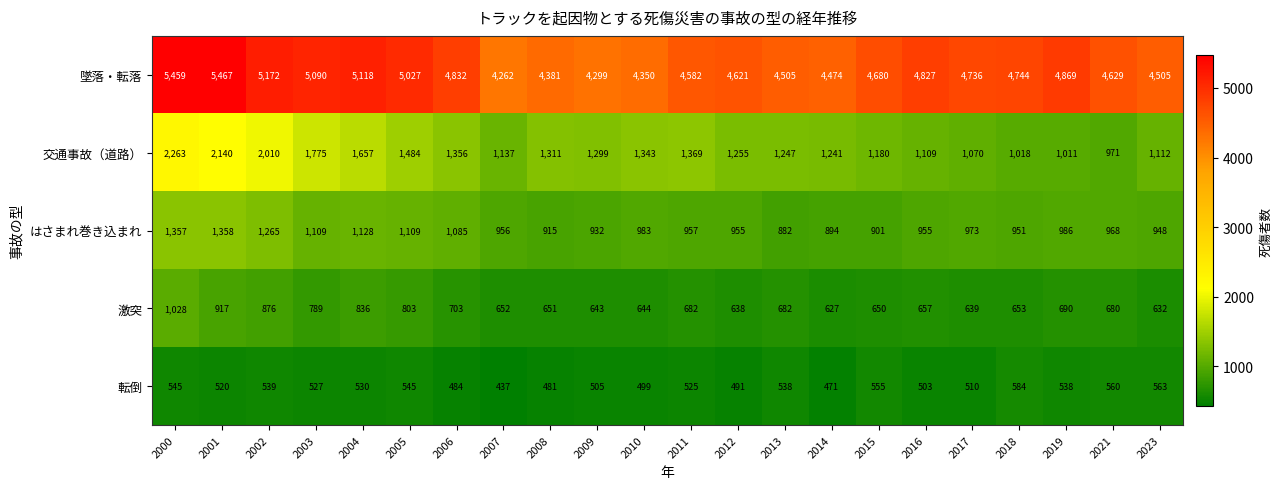

What is the smallest value displayed?

437